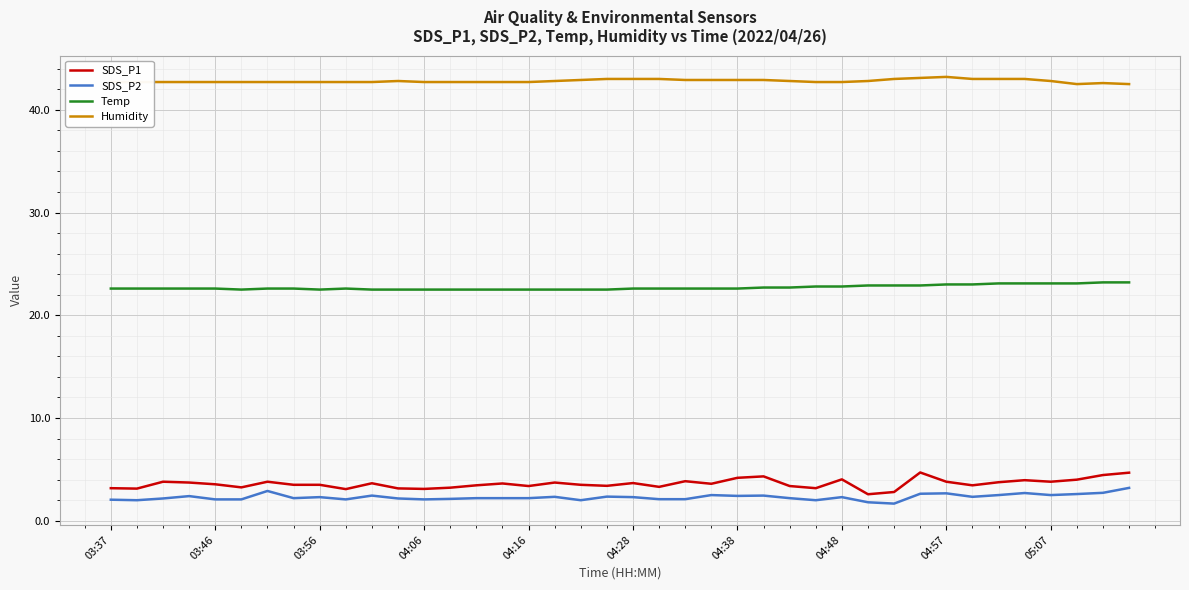

True or false: SDS_P2 and Humidity cross at least once.

False